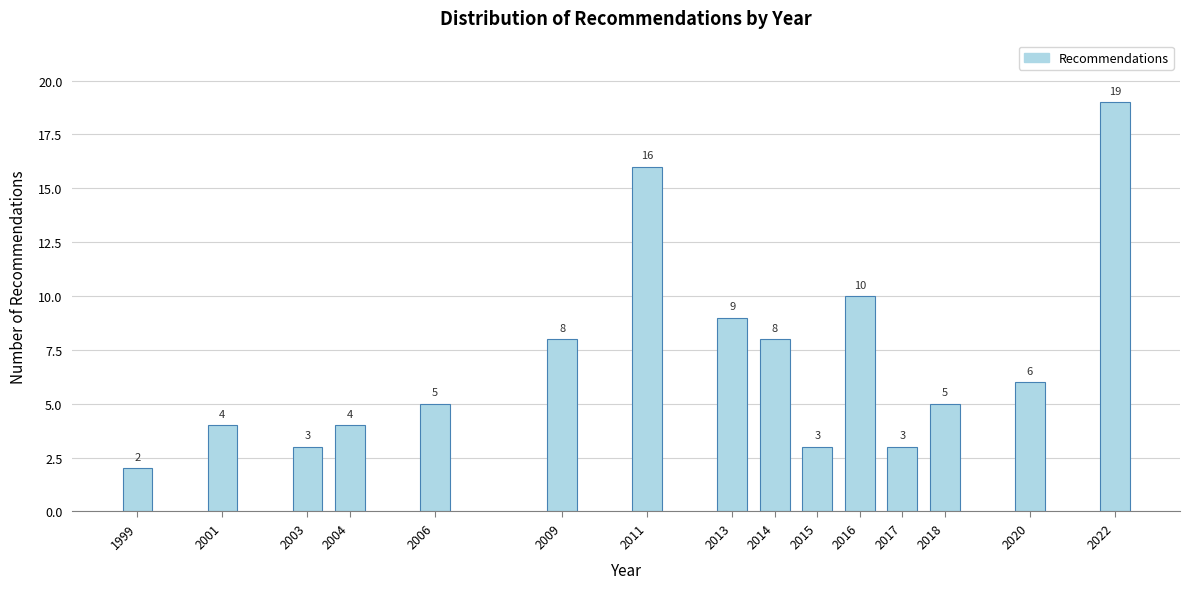

Reading left to right, transcribe all the data shown in this chart.

1999=2	2001=4	2003=3	2004=4	2006=5	2009=8	2011=16	2013=9	2014=8	2015=3	2016=10	2017=3	2018=5	2020=6	2022=19